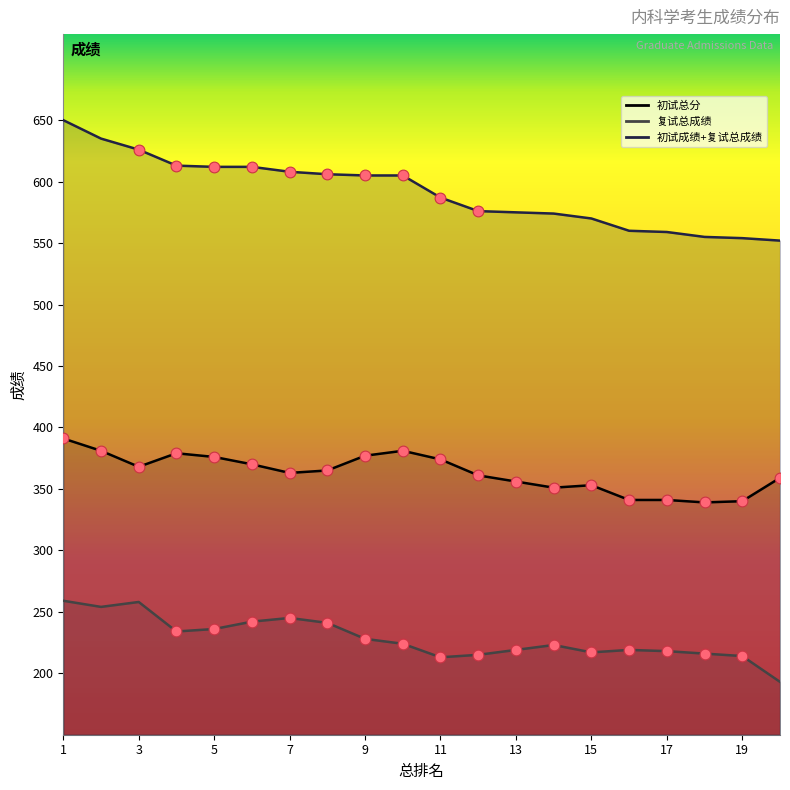

Which series has the largest total across all categories?

初试成绩+复试总成绩